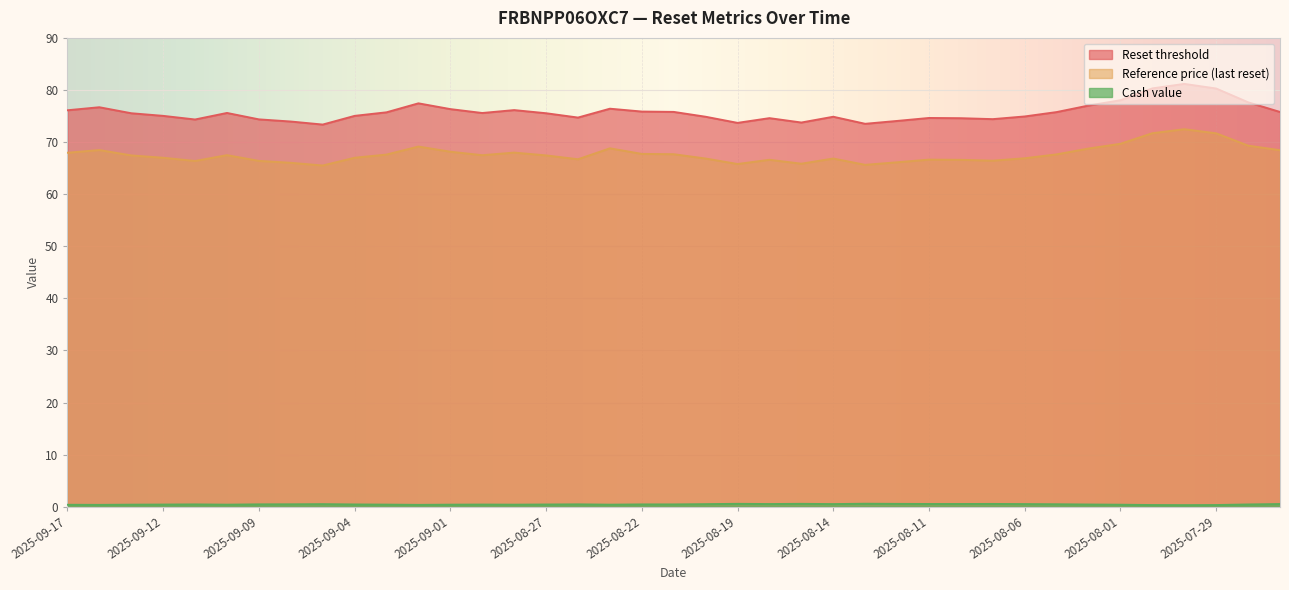

How many values in the Reset threshold series exceed 75?

23